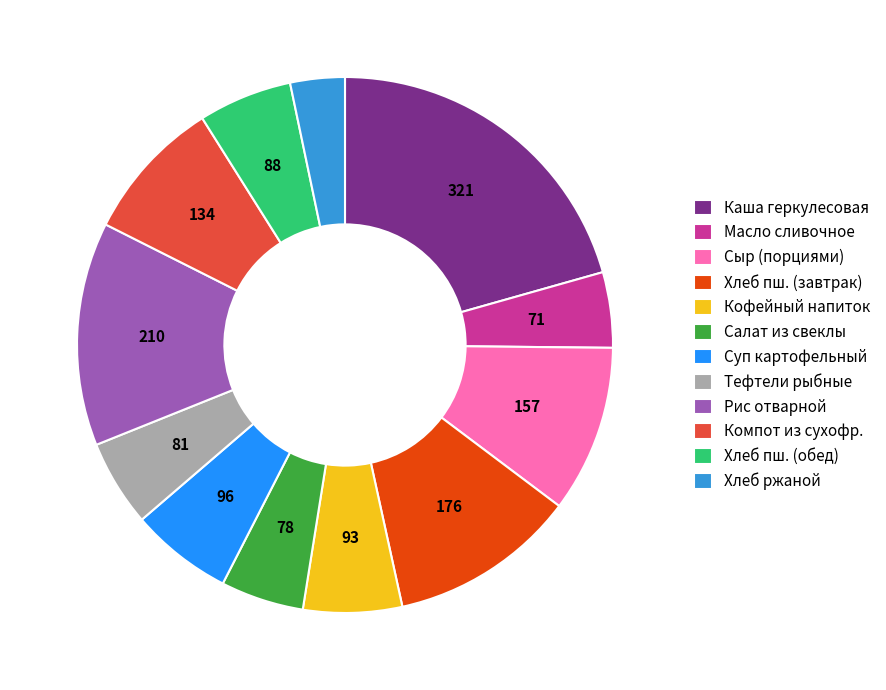

Which slice is the largest?

Каша геркулесовая